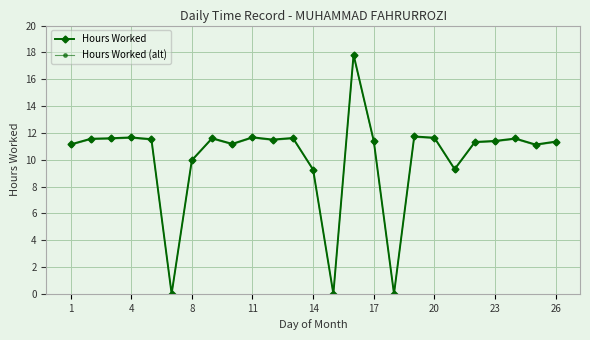

What is the greatest value displayed?

17.8